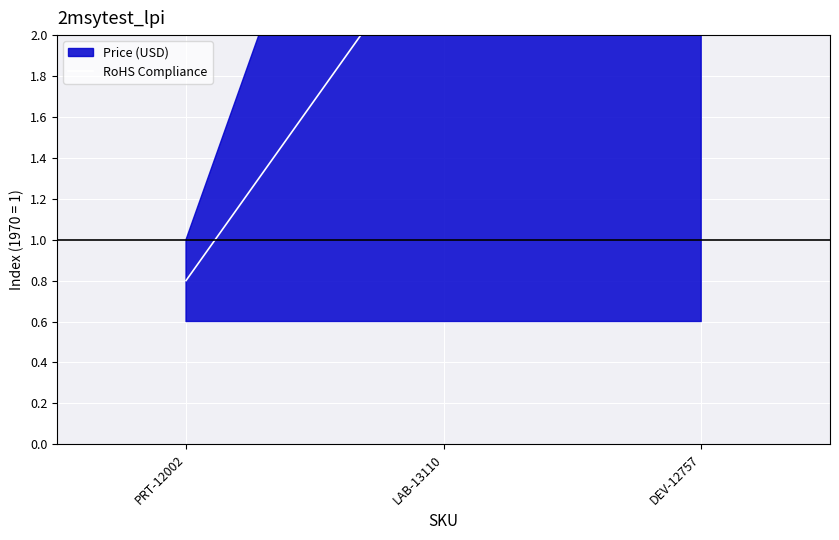

What is the label of the 2nd point from the right?

LAB-13110